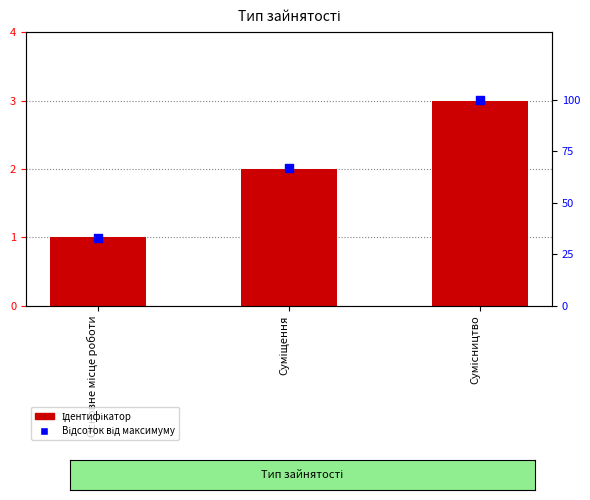

Which series reaches the maximum Y coordinate?

Відсоток від максимуму